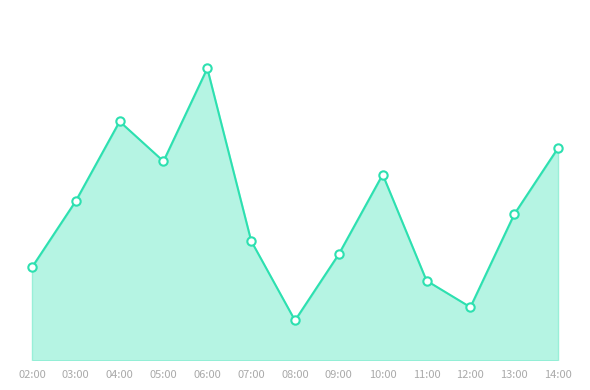

Rank the categories by value from highest to lowest.

06:00, 04:00, 14:00, 05:00, 10:00, 03:00, 13:00, 07:00, 09:00, 02:00, 11:00, 12:00, 08:00